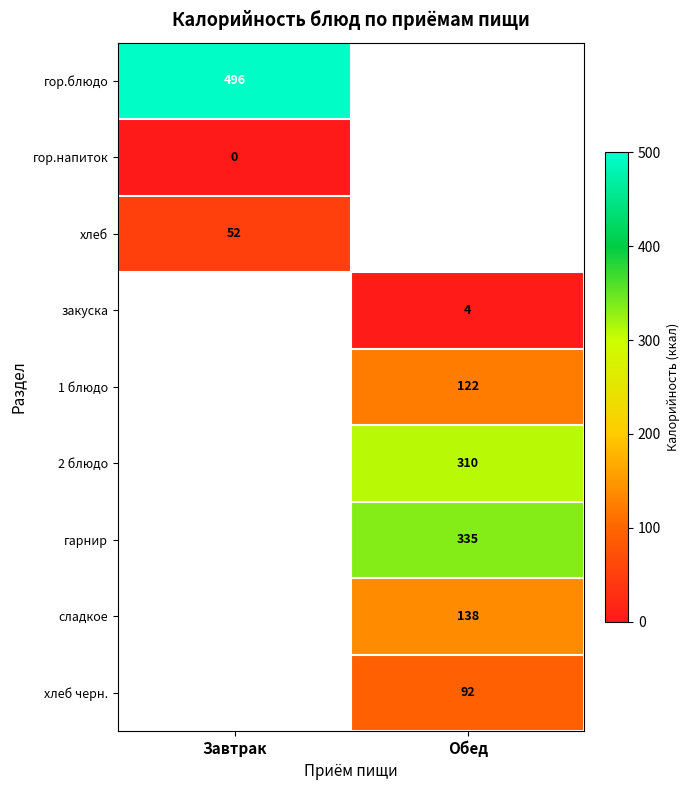

True or false: сладкое has a value of 187 at Обед.

False